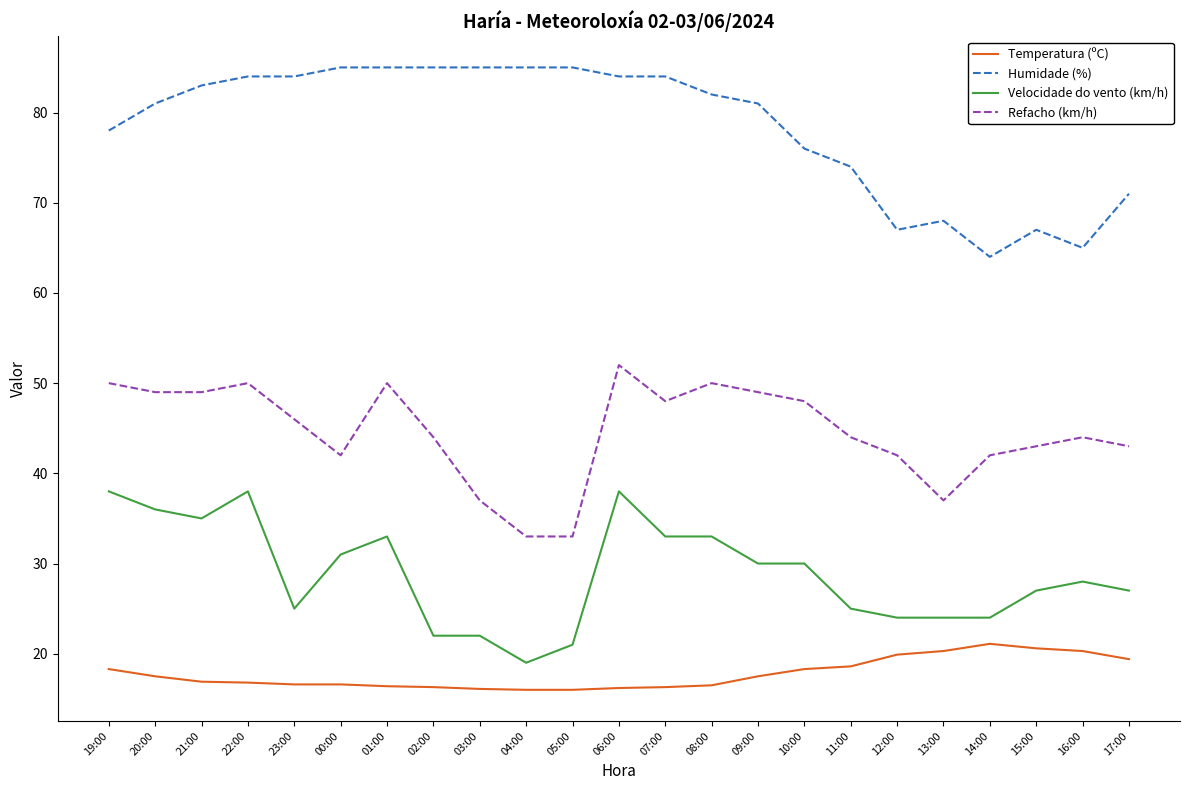

Which series has the largest total across all categories?

Humidade (%)